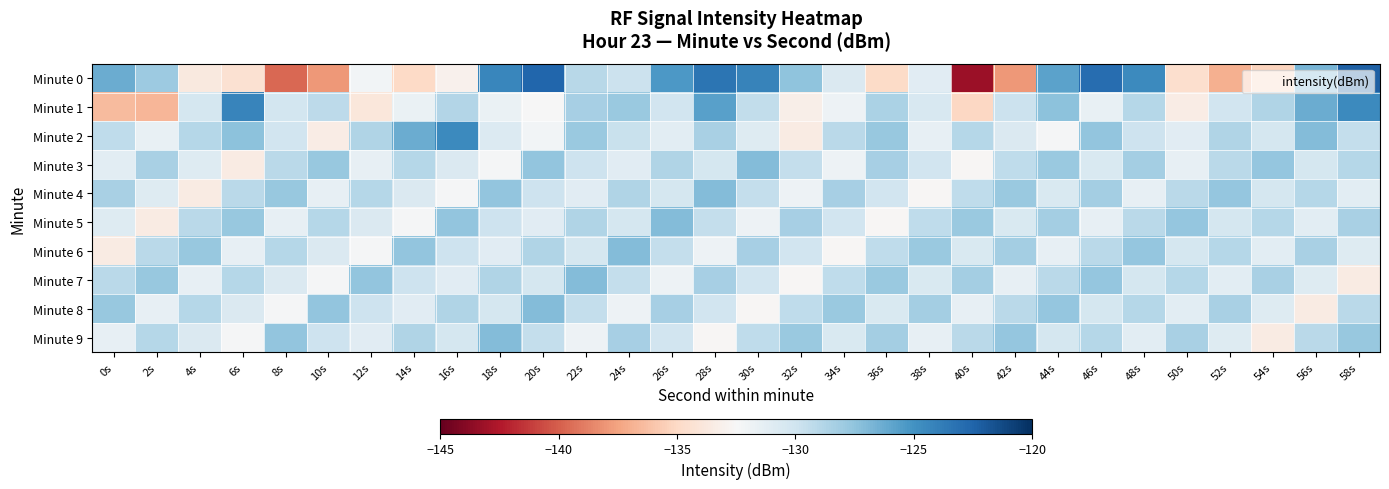

Which label corresponds to the smallest value in the chart?

40s